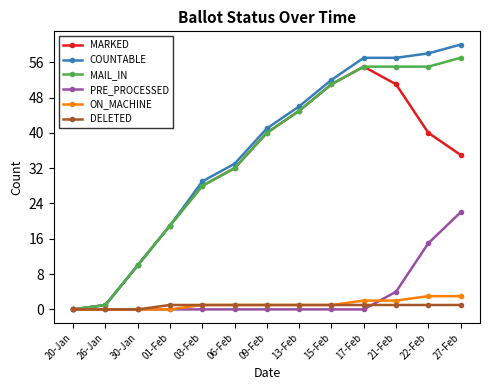

Which series changed the most between 26-Jan and 17-Feb?

COUNTABLE